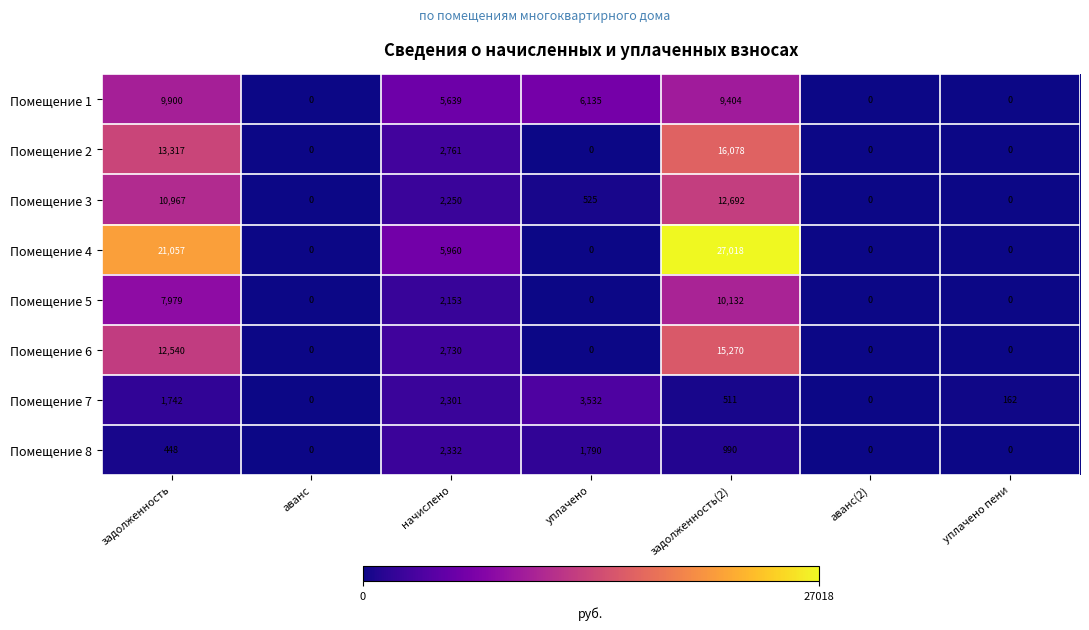

How many values in Помещение 6 are above zero?

3